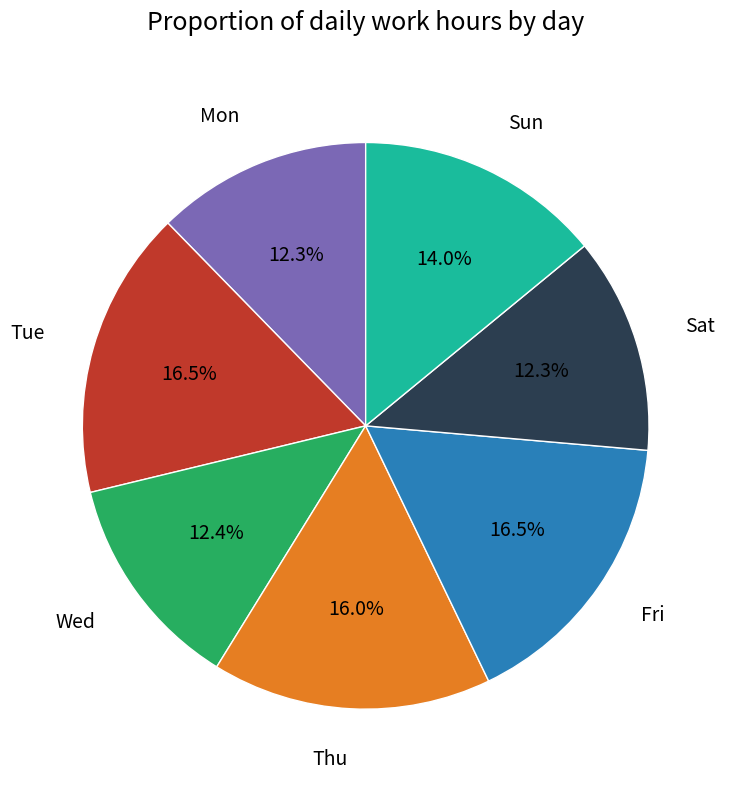

Count the number of slices in the pie.

7